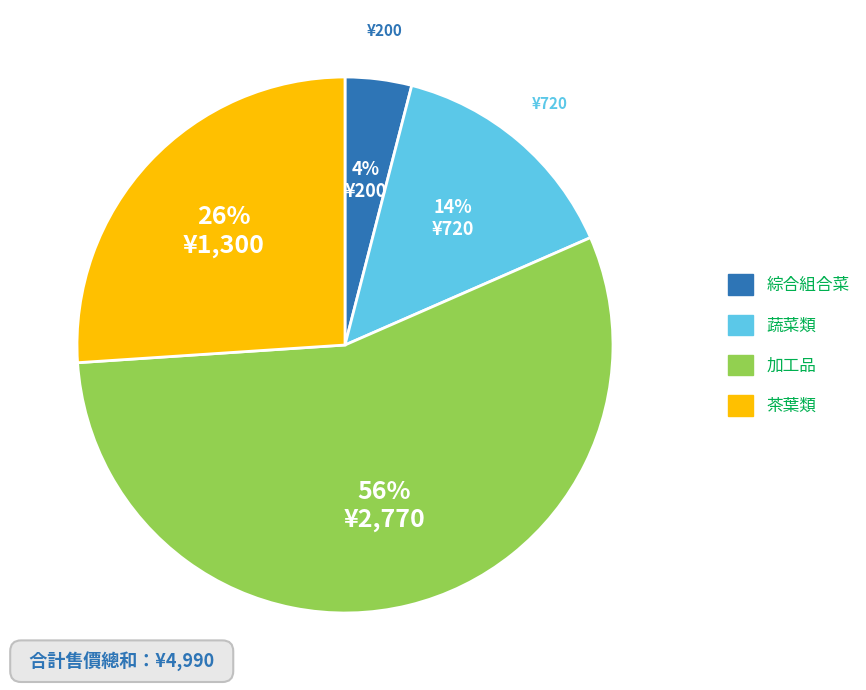

To the nearest percent, what is the difference between the largest and smallest slice percentages?

52%